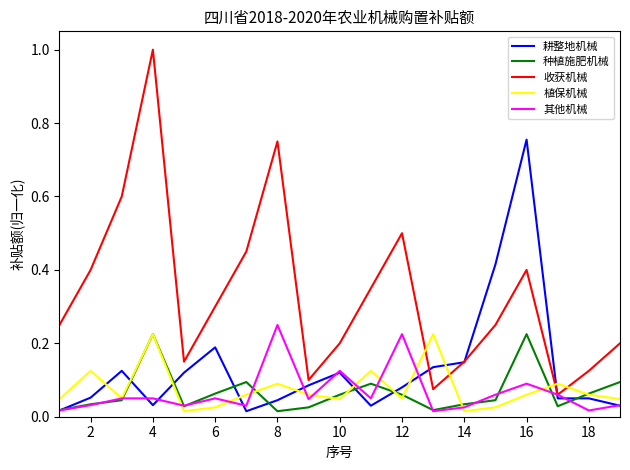

Which series has the largest range (max minus min)?

收获机械